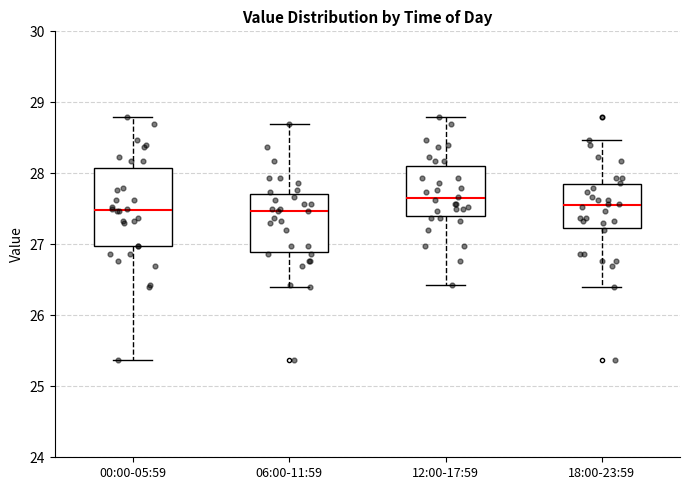

Reading left to right, transcribe this box plot: for each box, give where its median line is, the range the box spans, and where its two whiskers end, as read against the y-axis. The values are not printed on the chart, so give them approximately, as read against the axis.

00:00-05:59: median 27.5, box 27.0 to 28.1, whiskers 25.4 to 28.8
06:00-11:59: median 27.5, box 26.9 to 27.7, whiskers 26.4 to 28.7
12:00-17:59: median 27.7, box 27.4 to 28.1, whiskers 26.4 to 28.8
18:00-23:59: median 27.6, box 27.2 to 27.9, whiskers 26.4 to 28.5